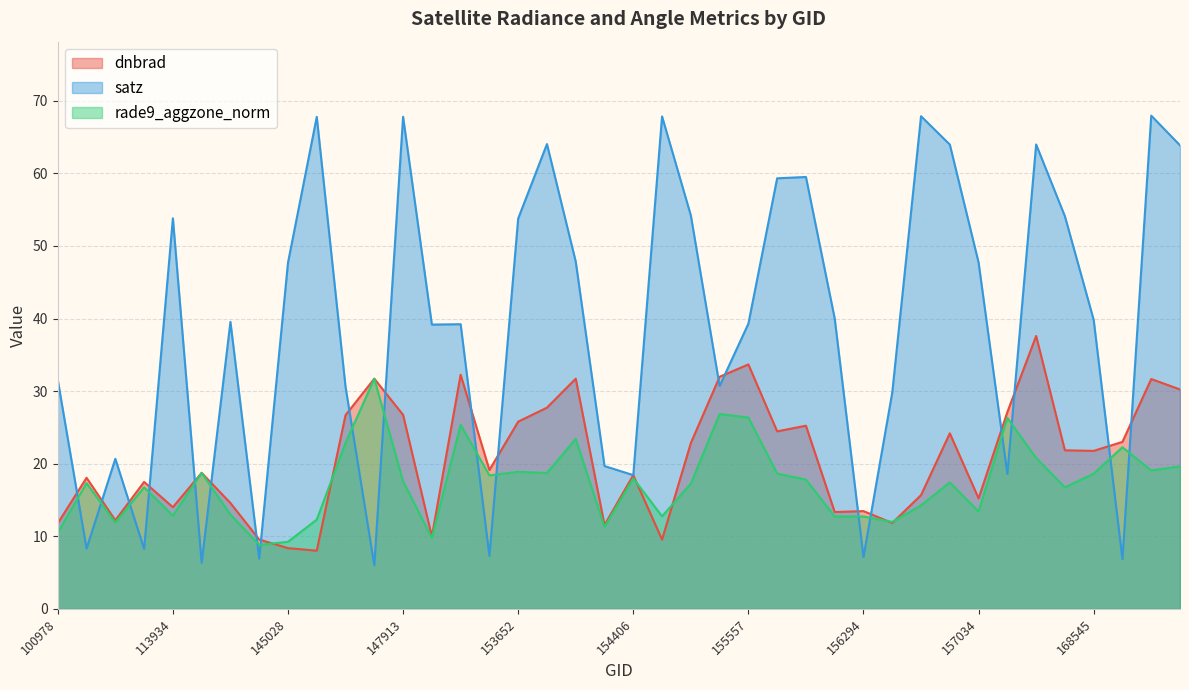

How many interior local peaks does the satz series have?

12